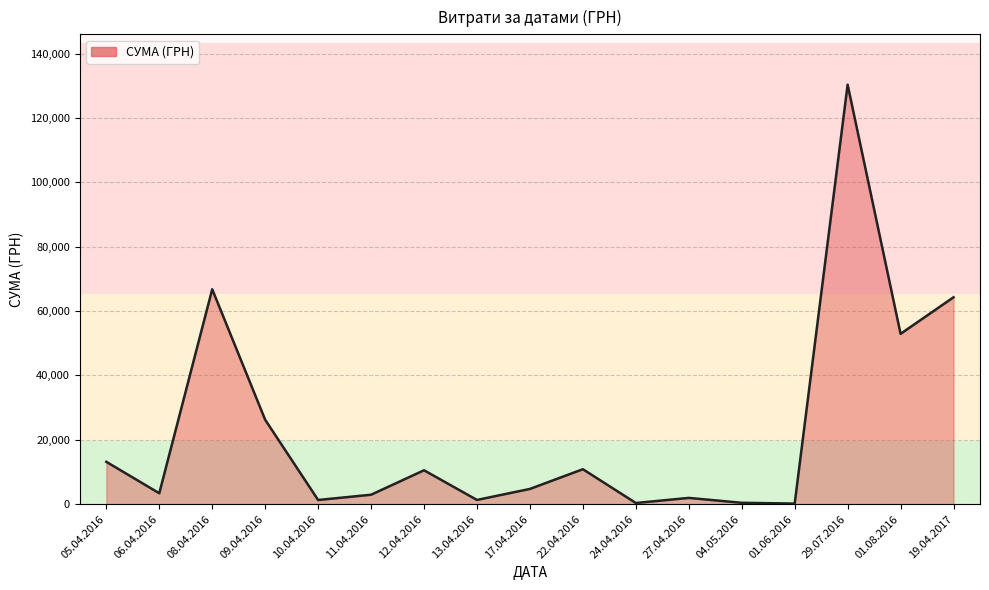

True or false: the data shows 420.0 at 04.05.2016.

True